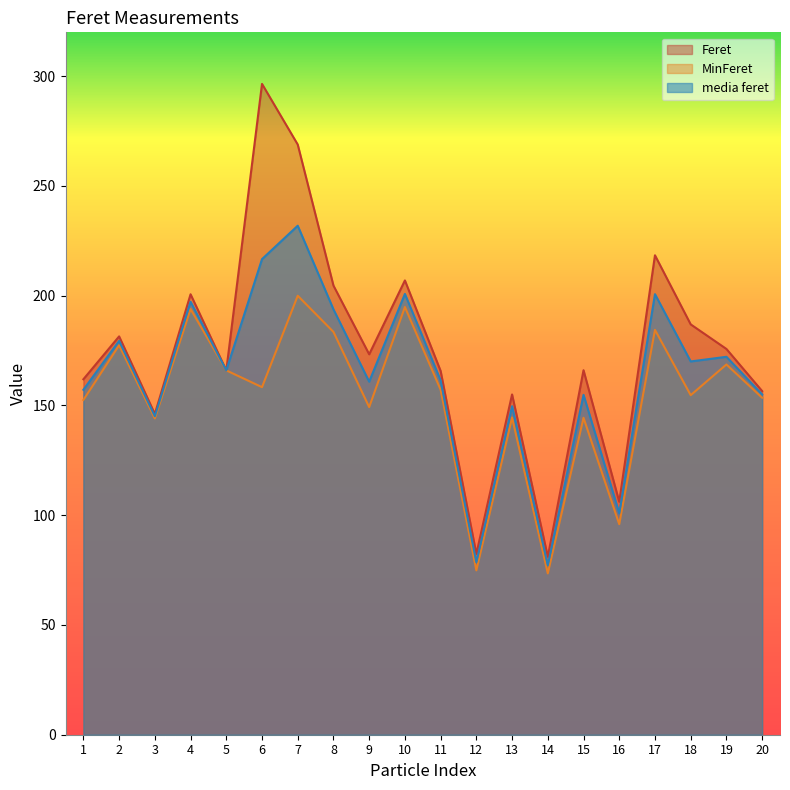

What is the sum of all MinFeret values?

3071.6